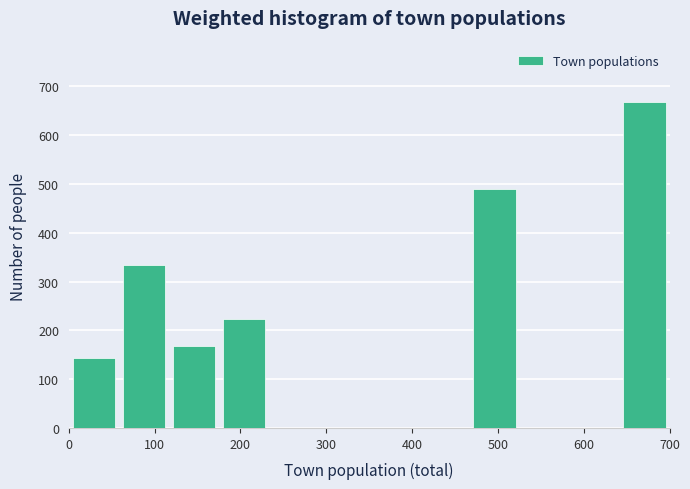

Reading left to right, list every bar in this chart as the range it spans on the x-axis followed by its height. Neither the bar edges nor the heights are printed on the chart, so give them approximately, as read against the axes.

0 to 60: 140
60 to 120: 330
120 to 180: 170
180 to 230: 220
230 to 290: 0
290 to 350: 0
350 to 410: 0
410 to 470: 0
470 to 530: 490
530 to 580: 0
580 to 640: 0
640 to 700: 670